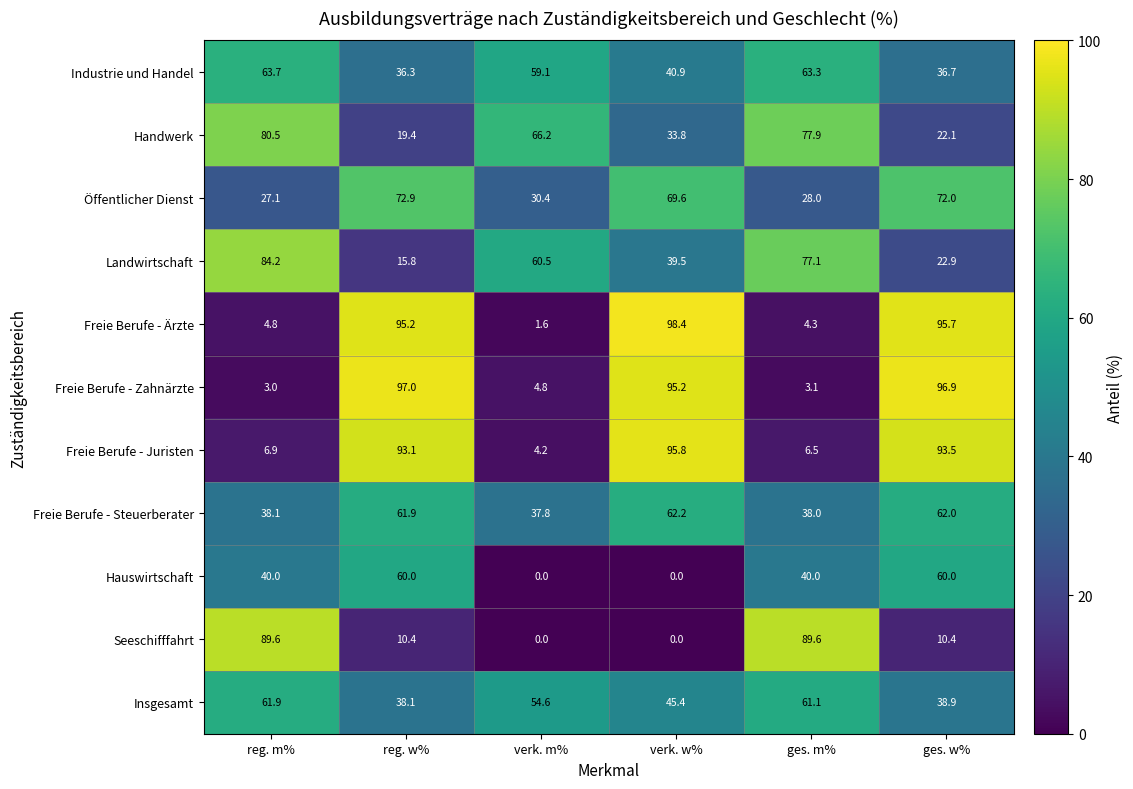

Read the Freie Berufe - Steuerberater value at ges. m%.

38.0